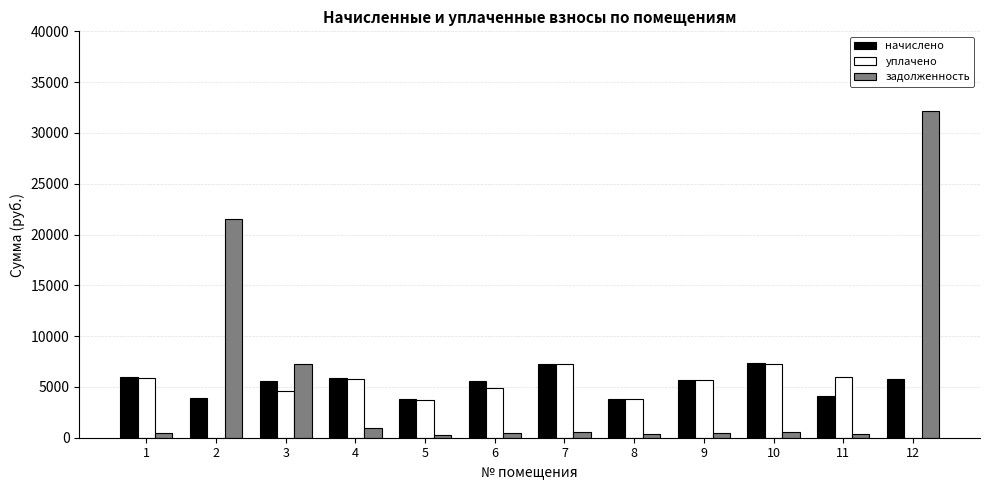

Where does the начислено series first go above 5671?

1